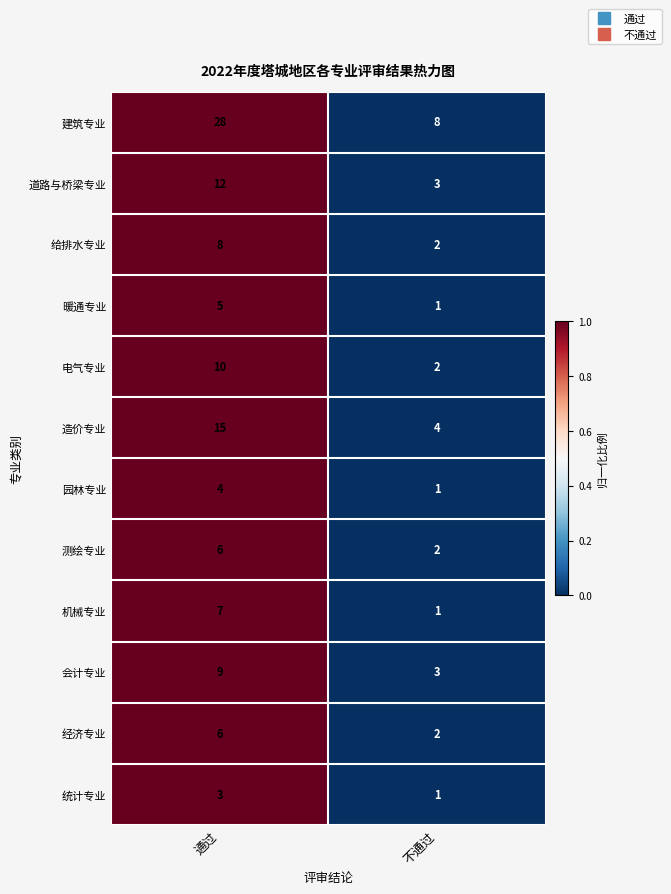

What is the sum of all 统计专业 values?

4